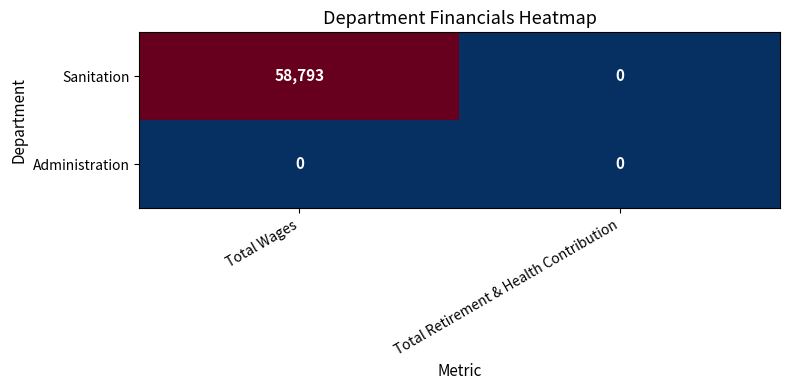

How many categories are shown in the chart?

2